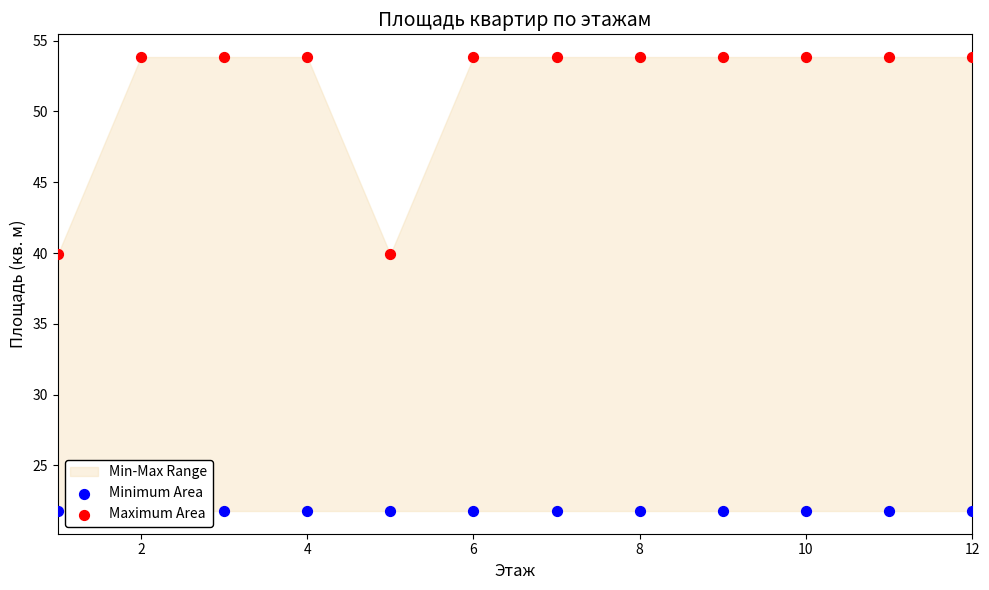

Which series reaches the maximum Y coordinate?

Maximum Area